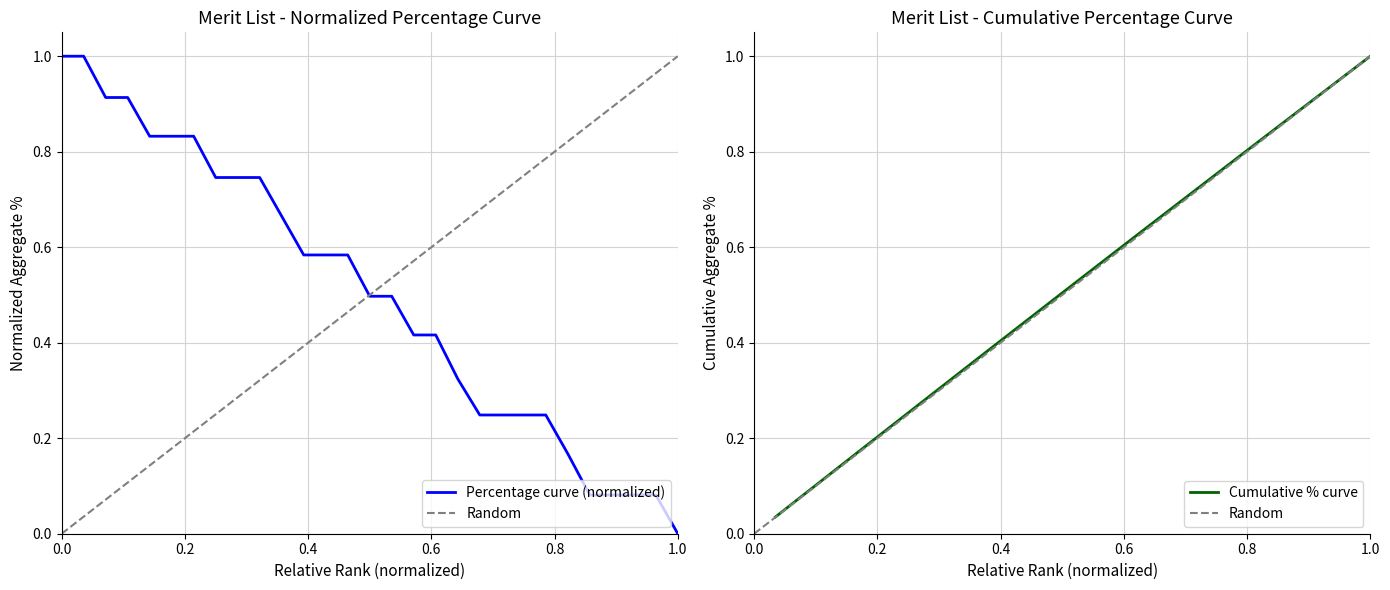

What is the difference between the values at 17 and 7?

0.4